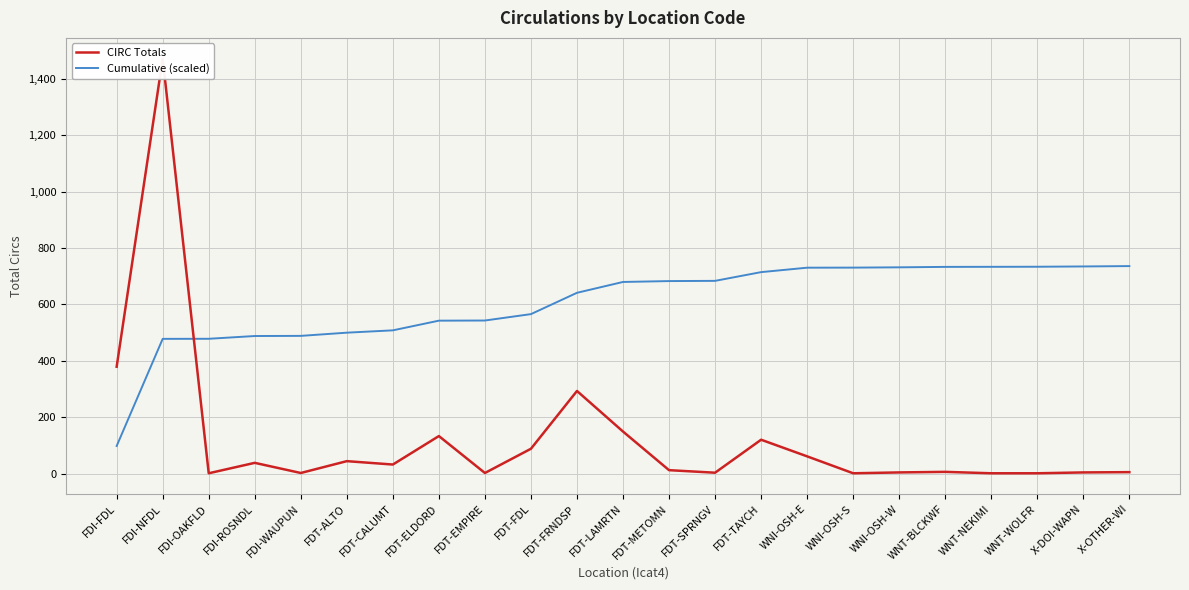

True or false: Cumulative (scaled) has more than 0 interior local peaks.

False